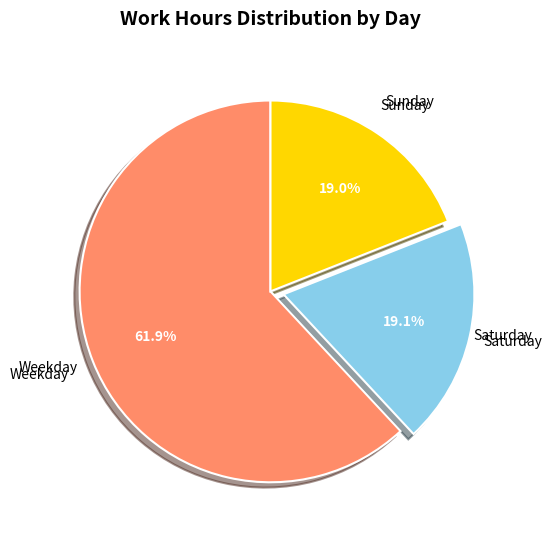

What is the ratio of the value at Sunday to the value at Weekday?

0.3